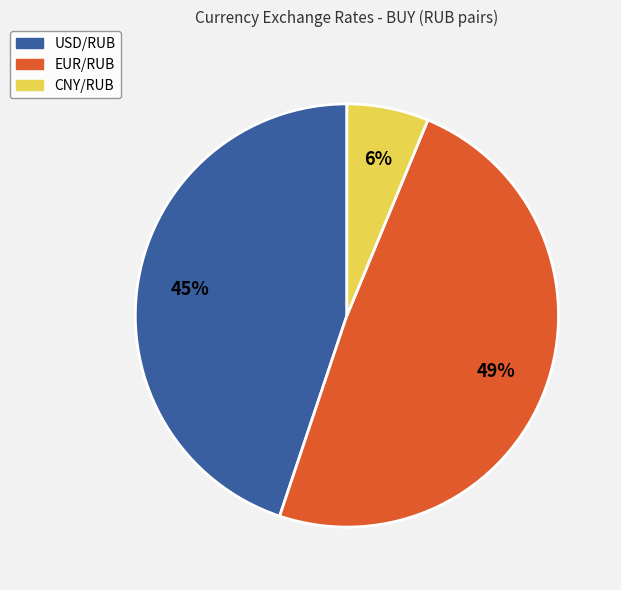

True or false: USD/RUB accounts for 45% of the total.

True